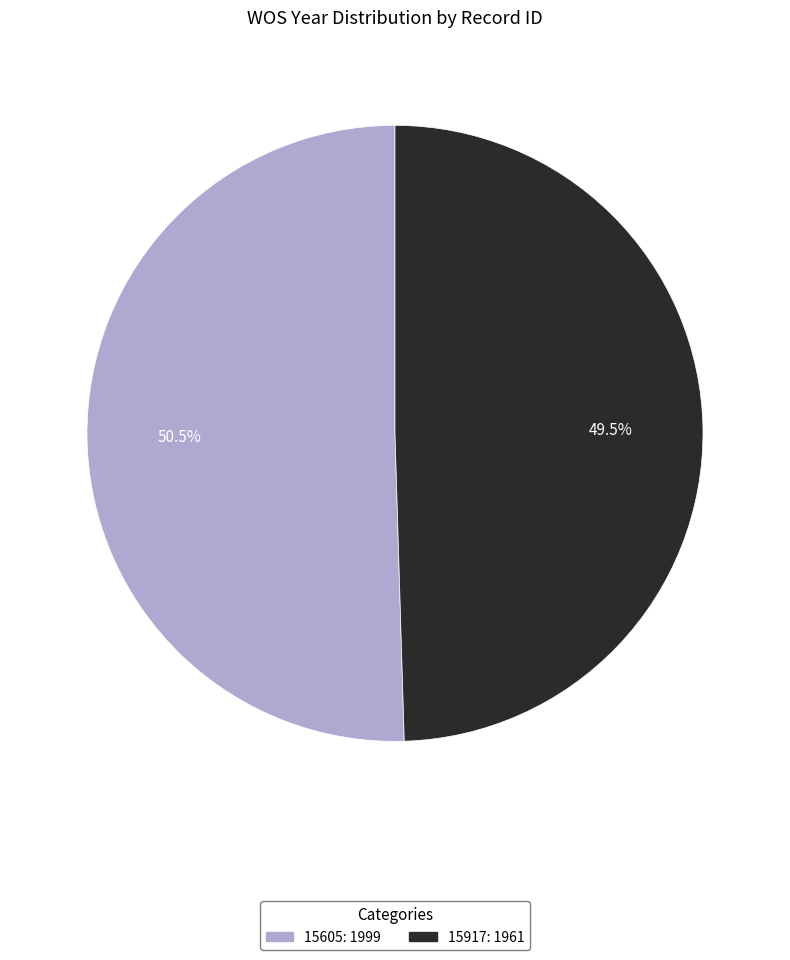

Rank the categories by value from lowest to highest.

15917, 15605